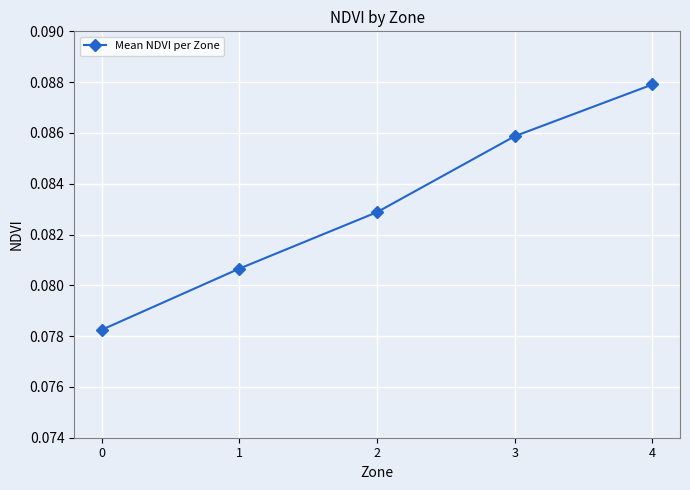

The chart shows a value of 0.0 at 1. True or false?

False